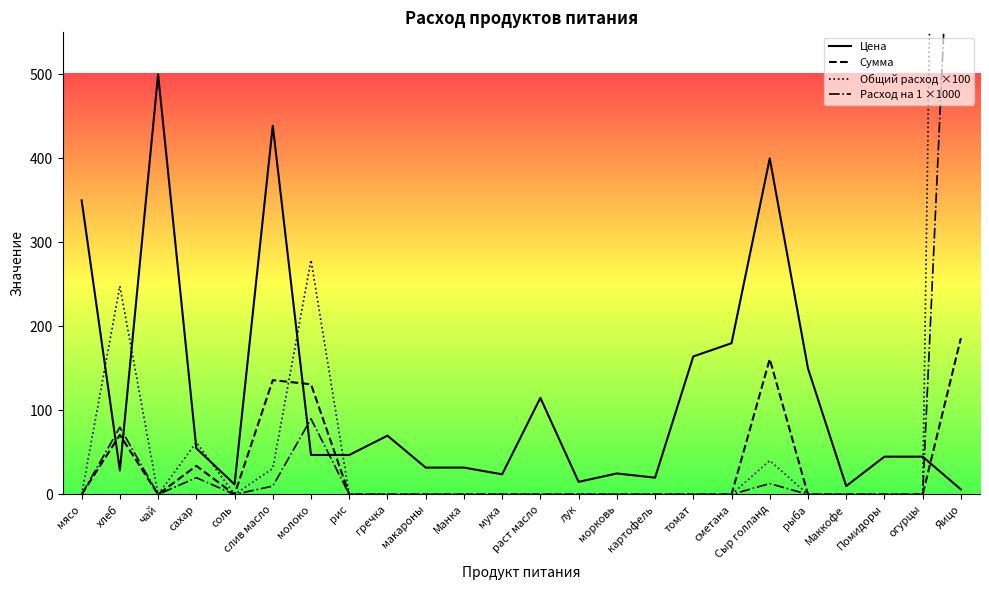

How many values in Сумма are above zero?

6